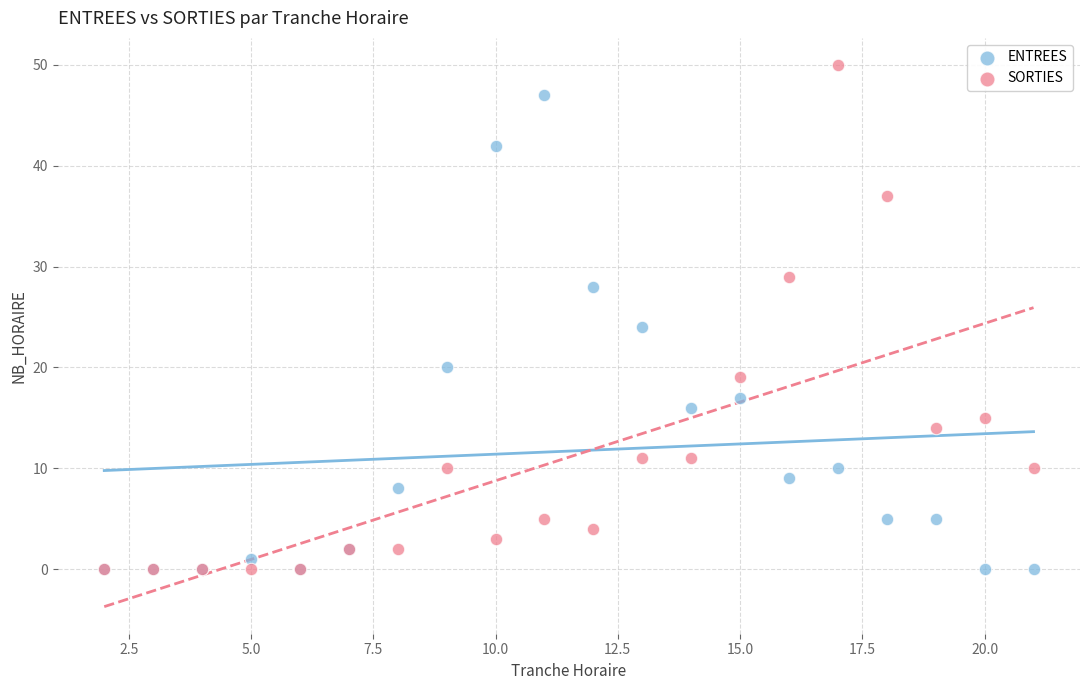

In the ENTREES series, what Y value is closest to 23?

24